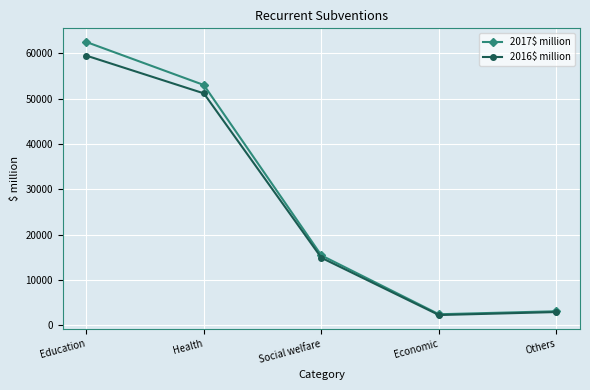

At which category is the sum across all series the highest?

Education